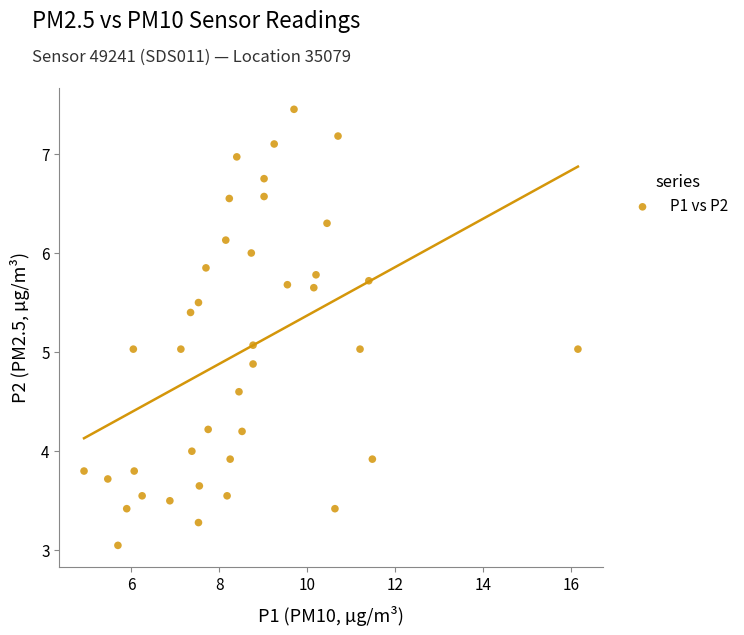

What is the range of X values (max minus min)?

11.2